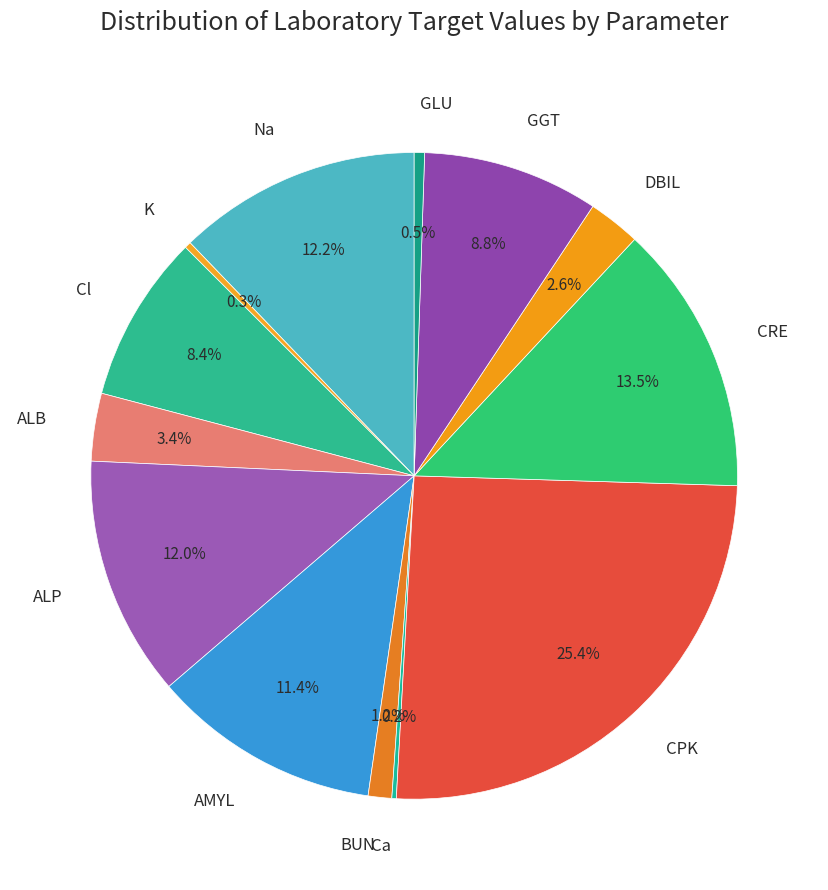

Which has a higher value, Cl or Na?

Na